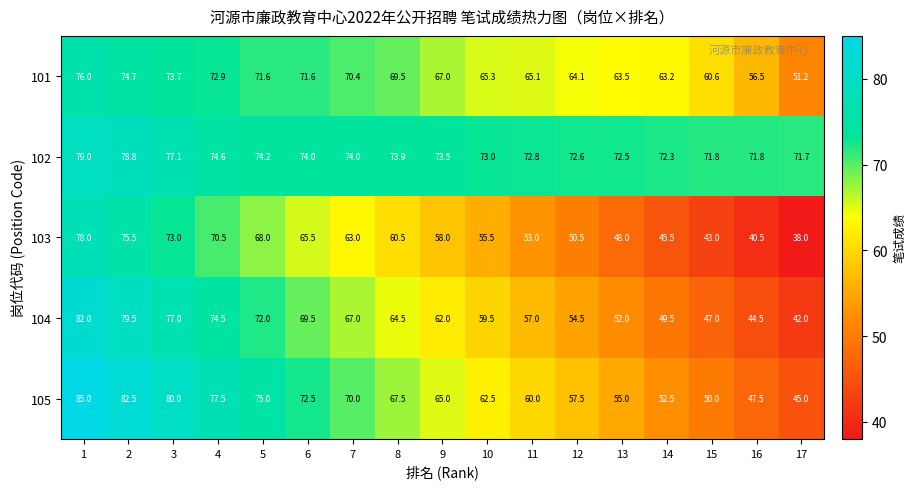

Is it true that 102 equals 74.0 at 7?

True